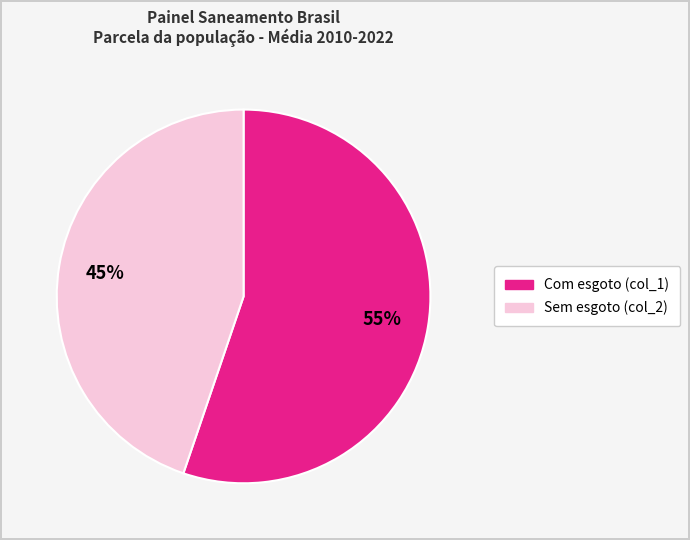

To the nearest percent, what portion does Sem esgoto (col_2) represent?

45%